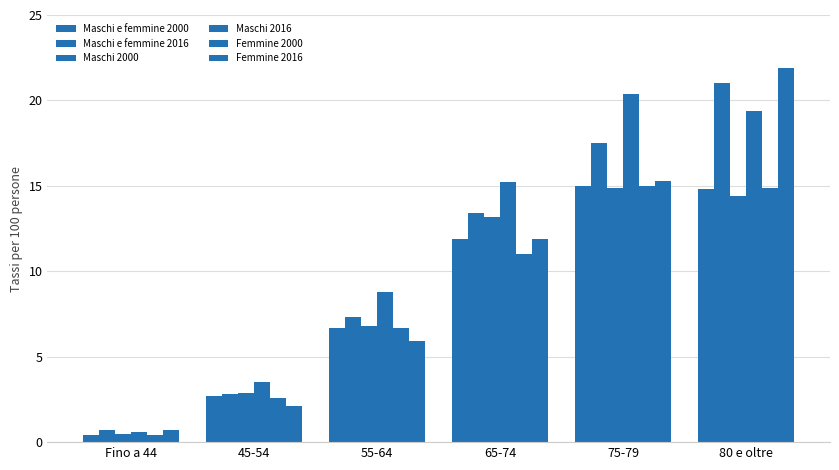

How many groups of bars are there?

6